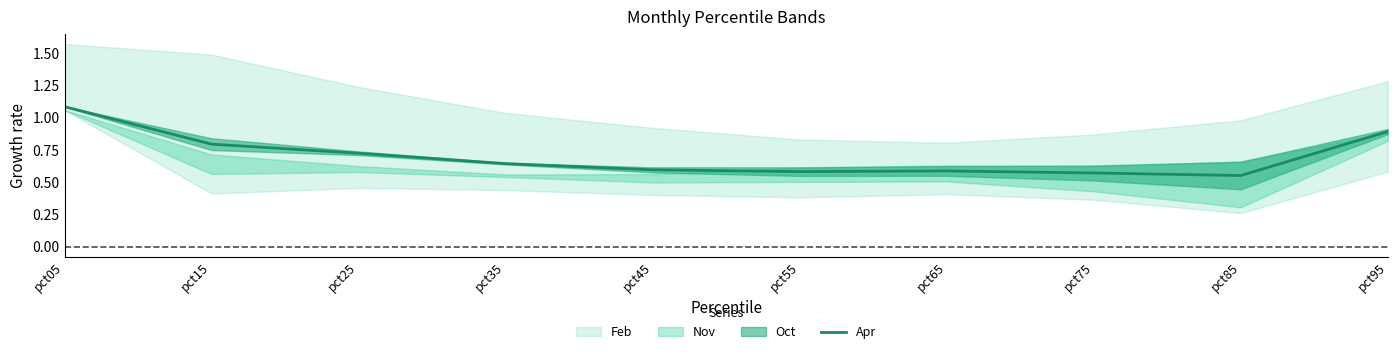

What is the difference between the second highest and second lowest values?

0.3